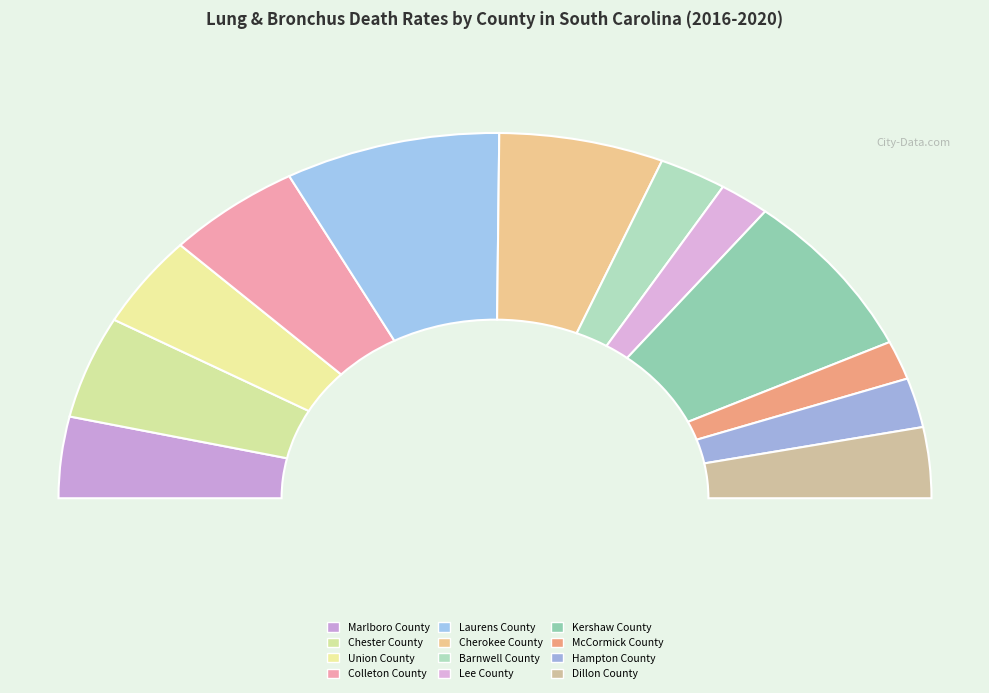

How many segments does this pie chart have?

12